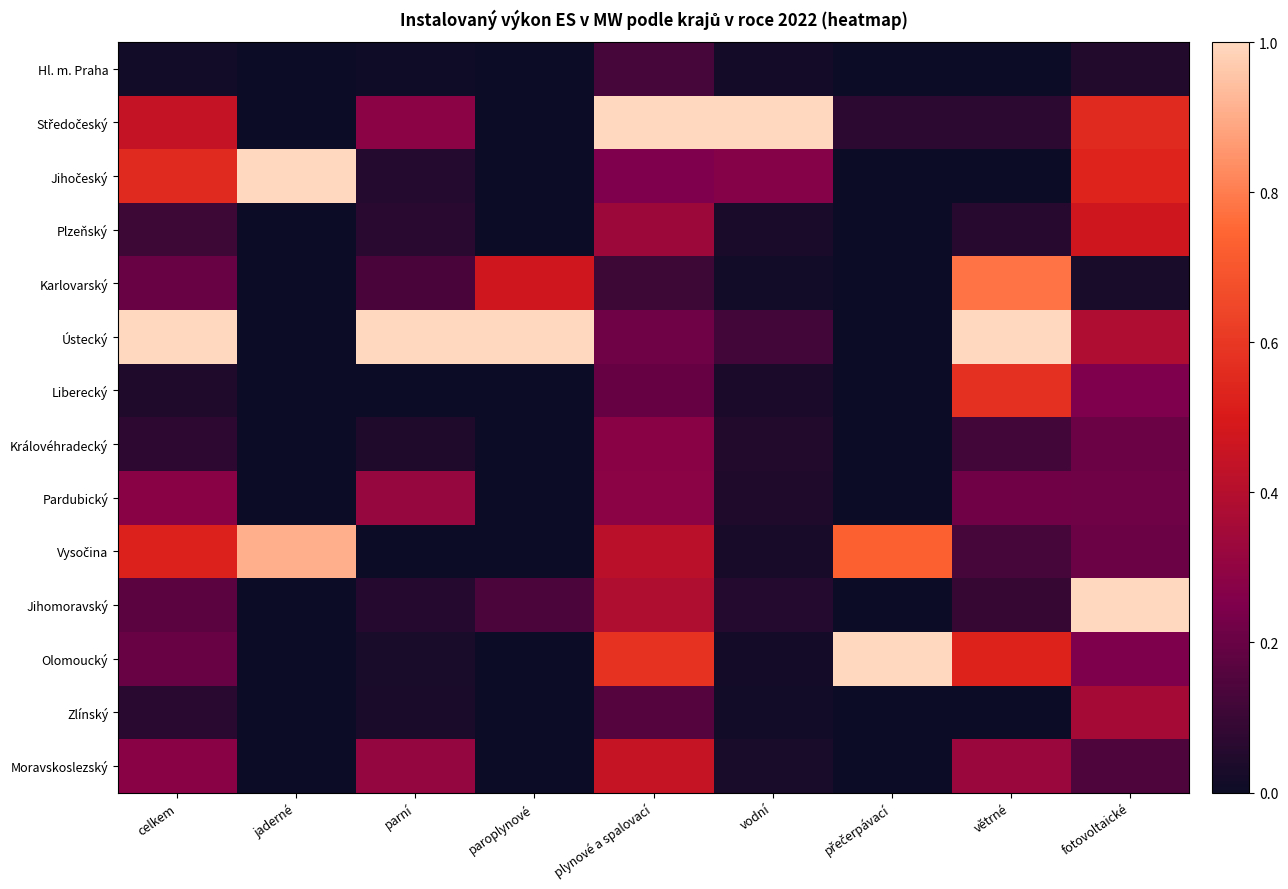

What is the total value across all series at parní?

2.3